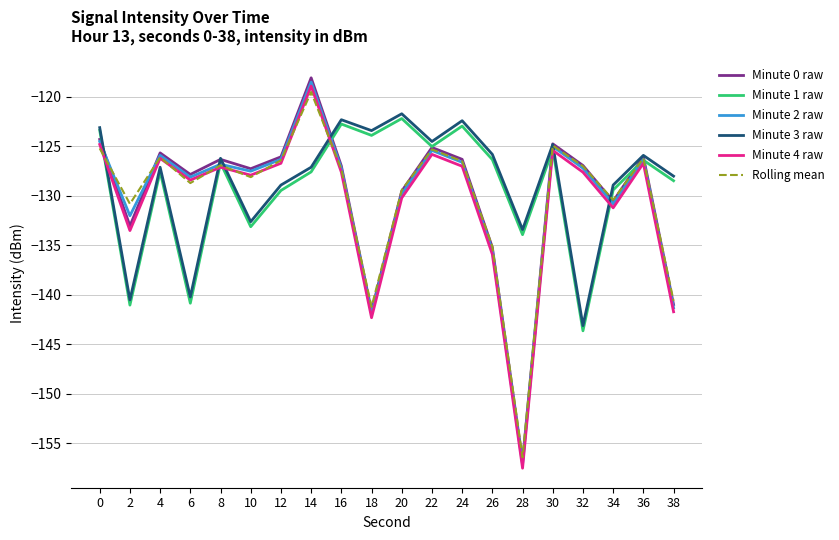

The Minute 4 raw series shows -141.7 at 38. True or false?

True